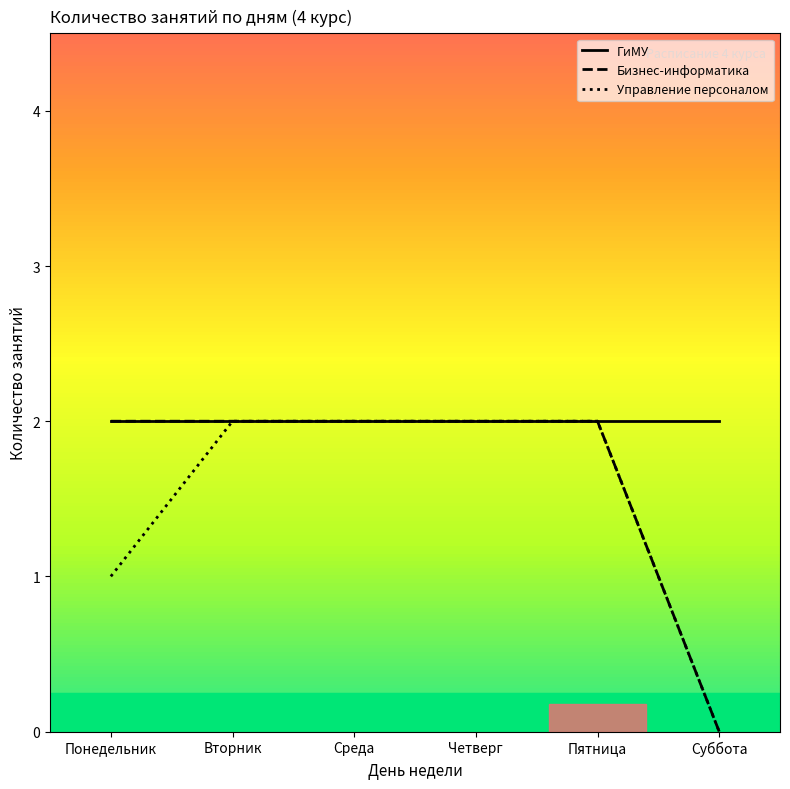

The value of ГиМУ at Четверг is 4. True or false?

False